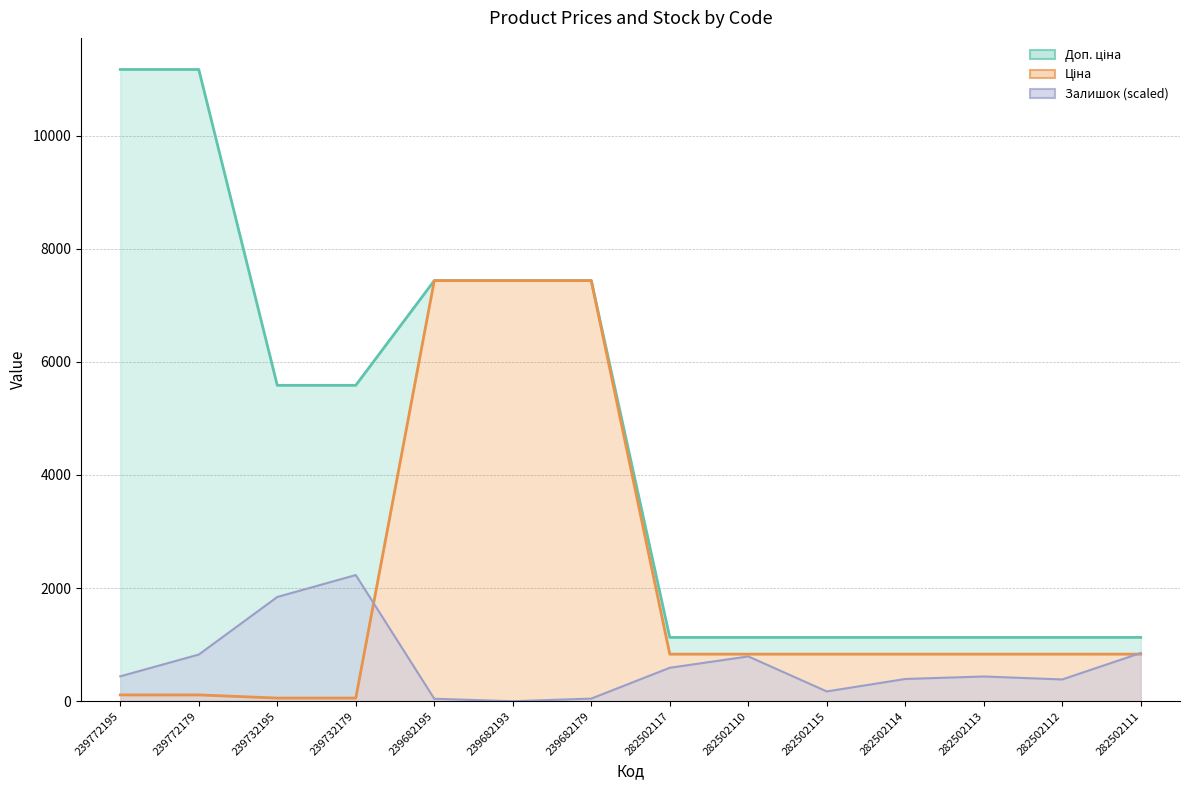

True or false: Доп. ціна (line) has more than 1 points higher than both neighbors.

False